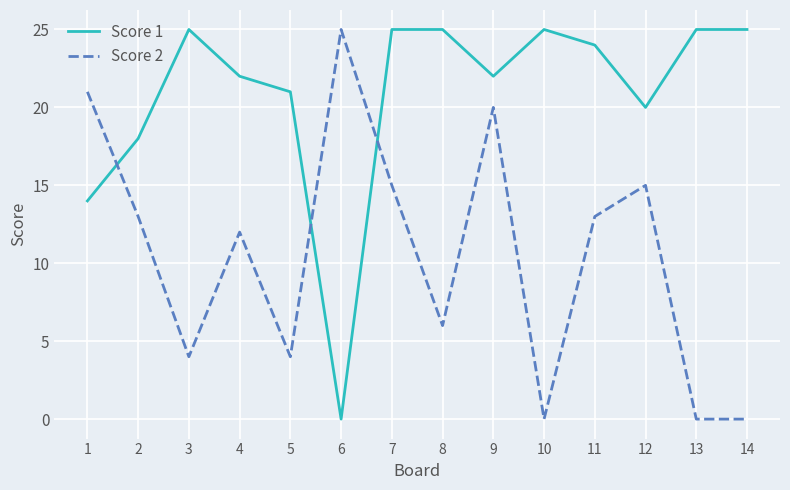

What is the difference between the highest and lowest values at 13?

25